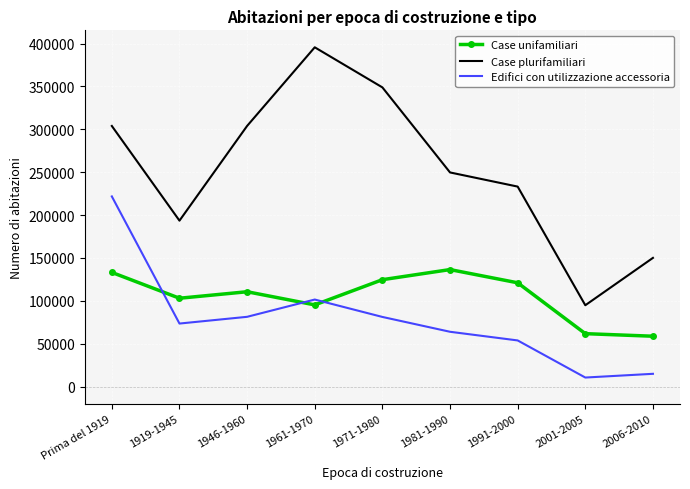

What is the sum of the Case plurifamiliari values at Prima del 1919 and 1981-1990?

553643